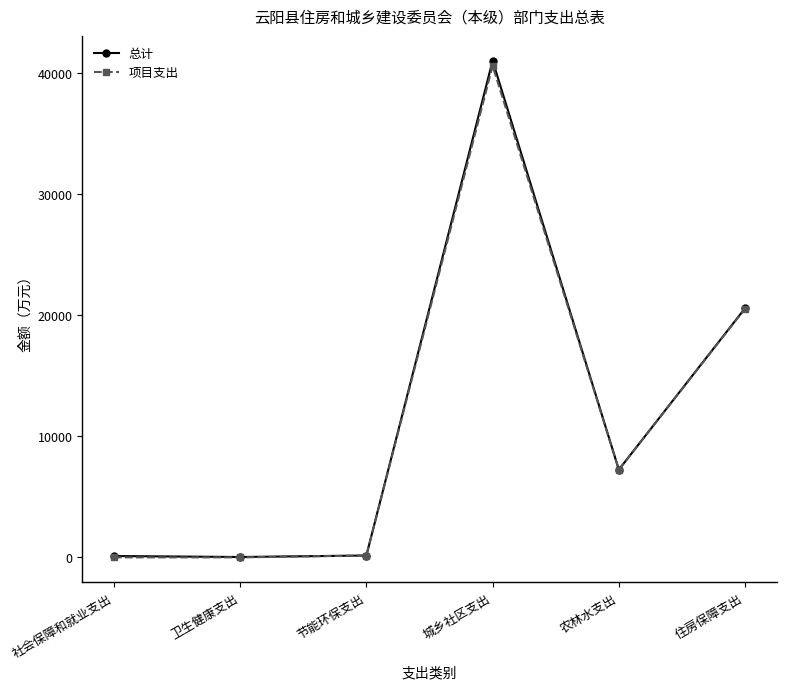

Is it true that 项目支出 equals 0.0 at 社会保障和就业支出?

True